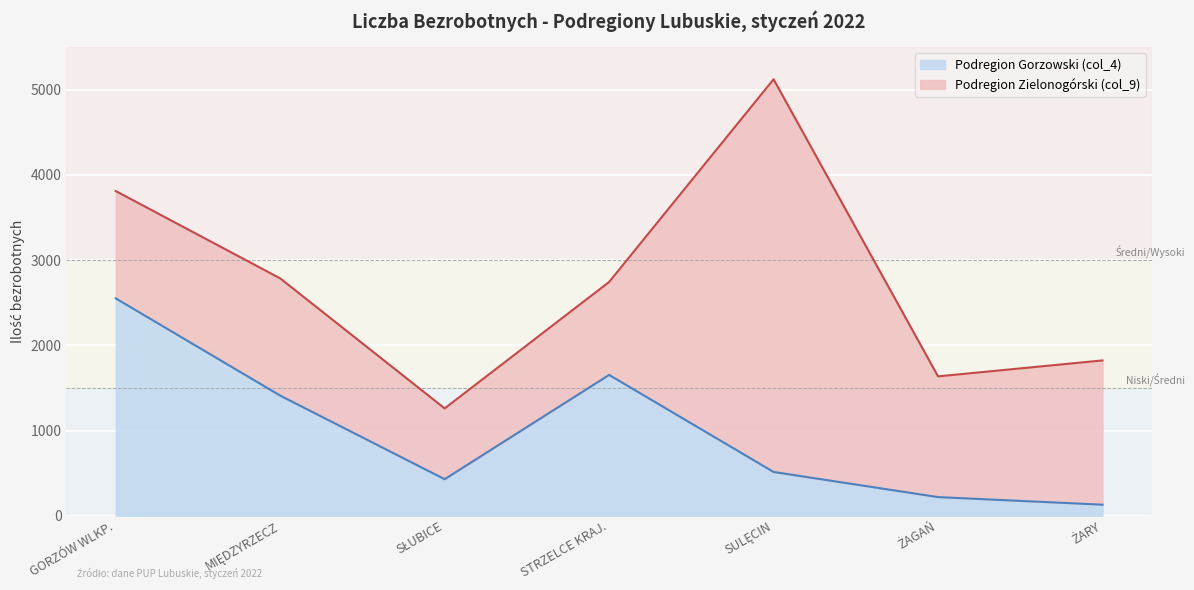

Which category has the highest value in the Podregion Gorzowski (col_4) series?

GORZÓW WLKP.